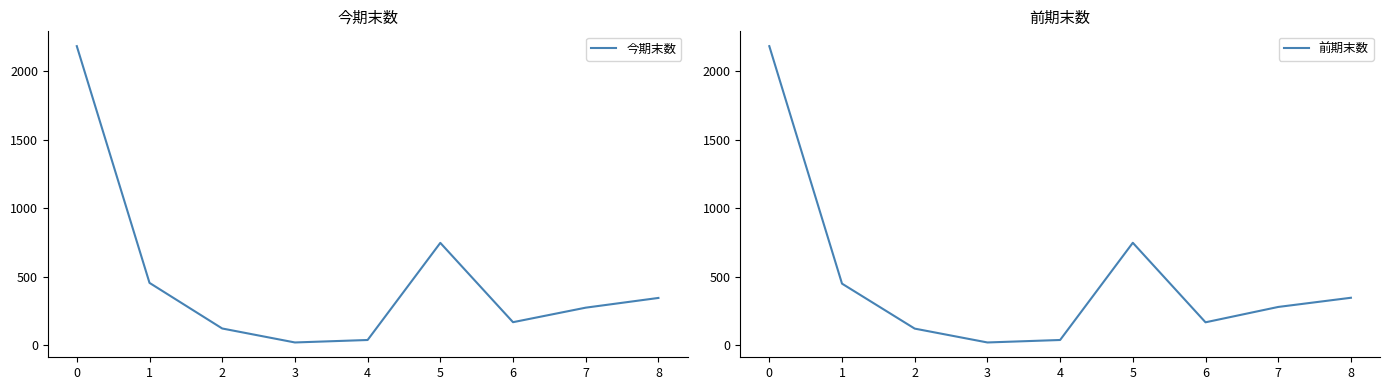

What is the minimum value shown in the chart?

22